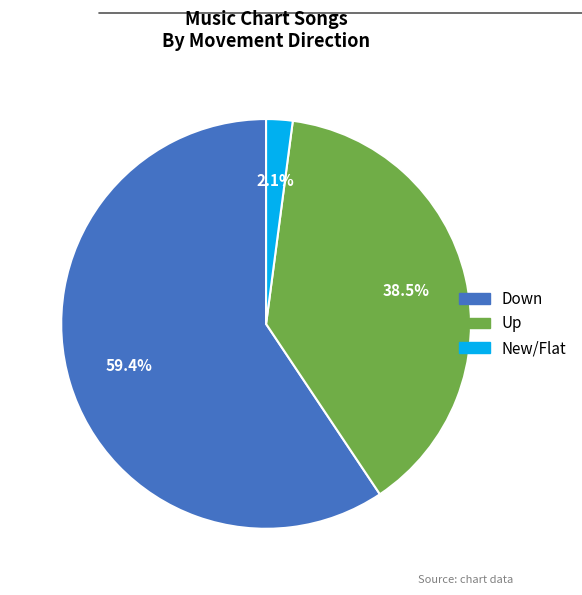

Is there a majority slice in this chart?

Yes